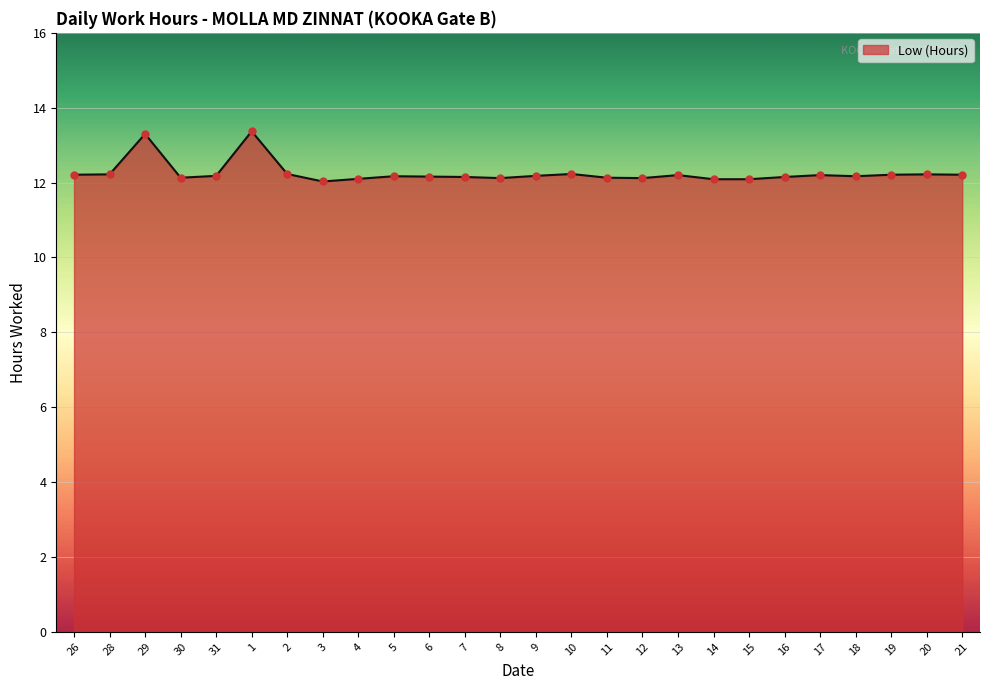

Approximately how many times larger is the value at 12 compared to 7?

1.0